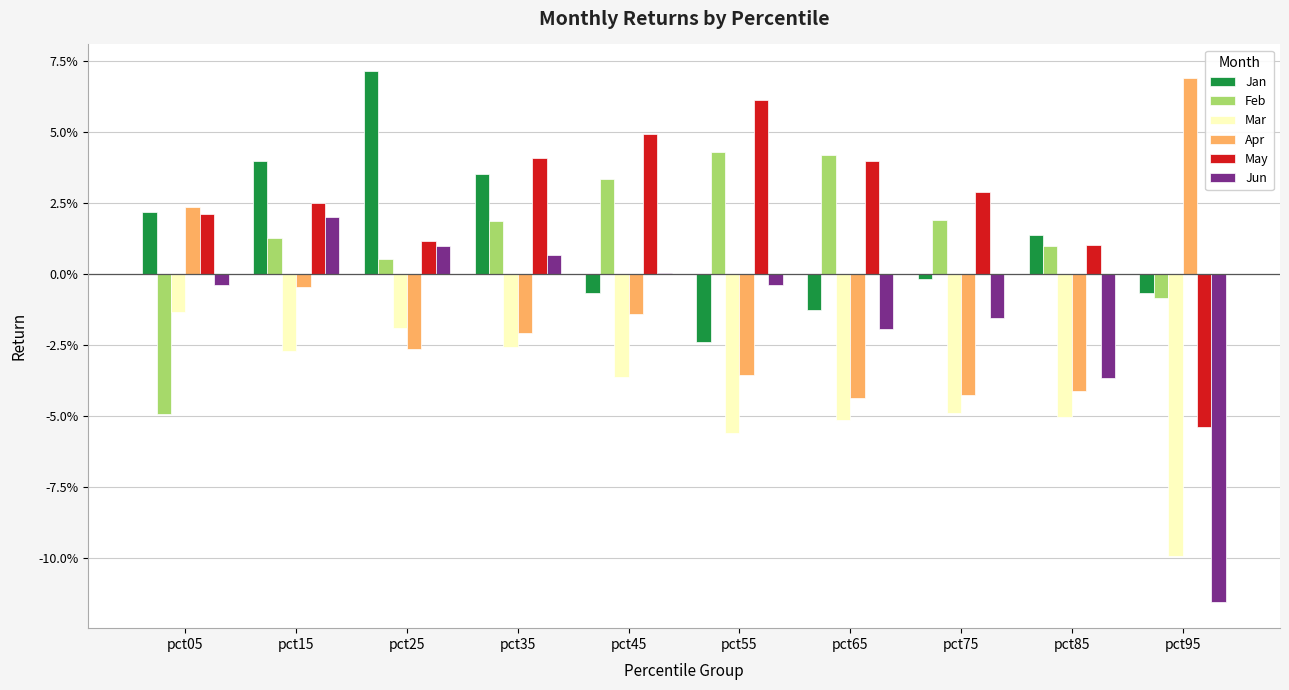

Does the chart contain stacked bars?

No